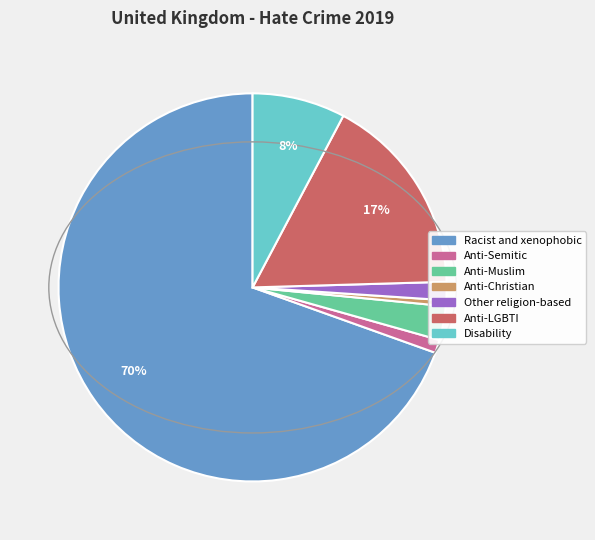

Is the sum of Racist and xenophobic and Anti-Muslim greater than half?

Yes